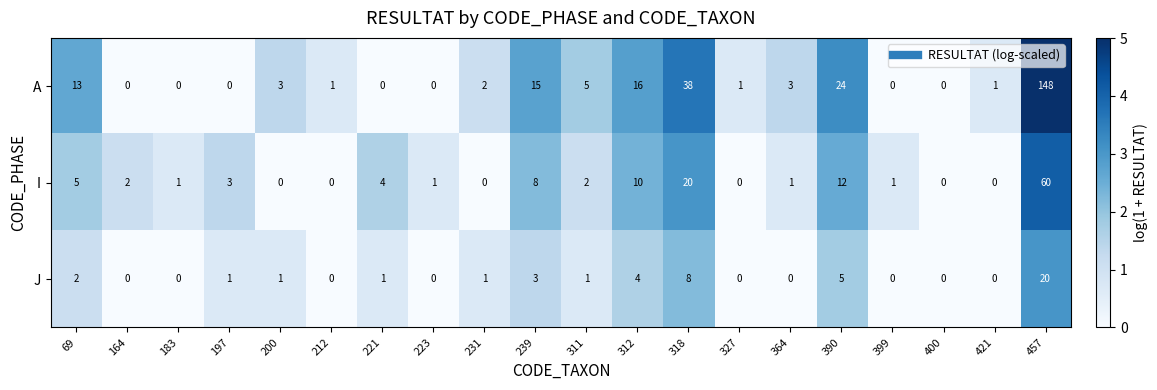

At which category is the sum across all series the highest?

457